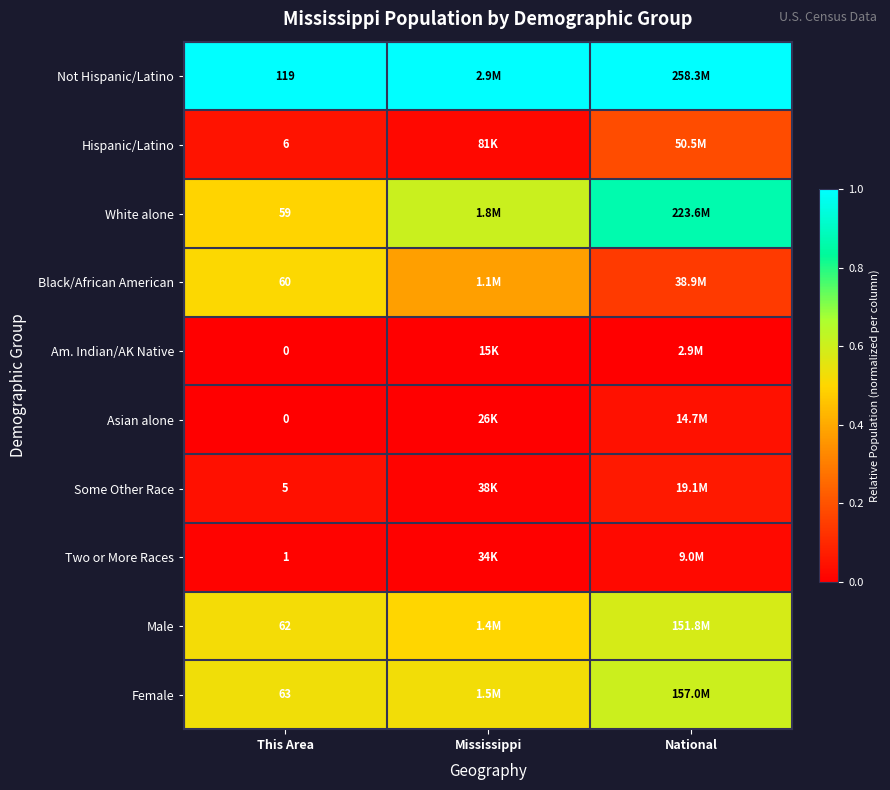

Is the value of Two or More Races at This Area greater than the value of Male at This Area?

No